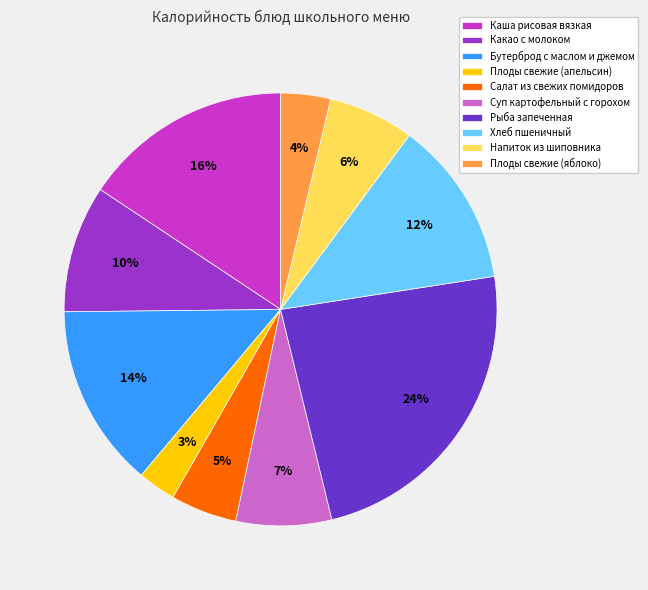

What is the smallest slice in the pie chart?

Плоды свежие (апельсин)